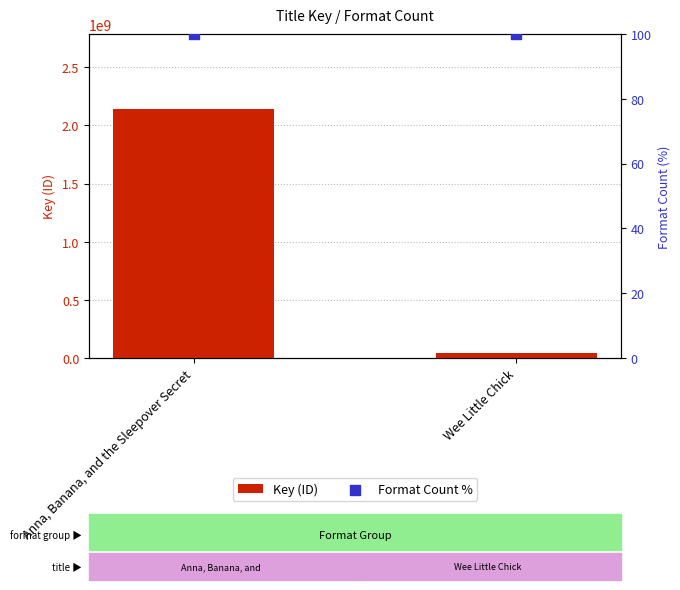

Which series has the largest total across all categories?

Key (ID)